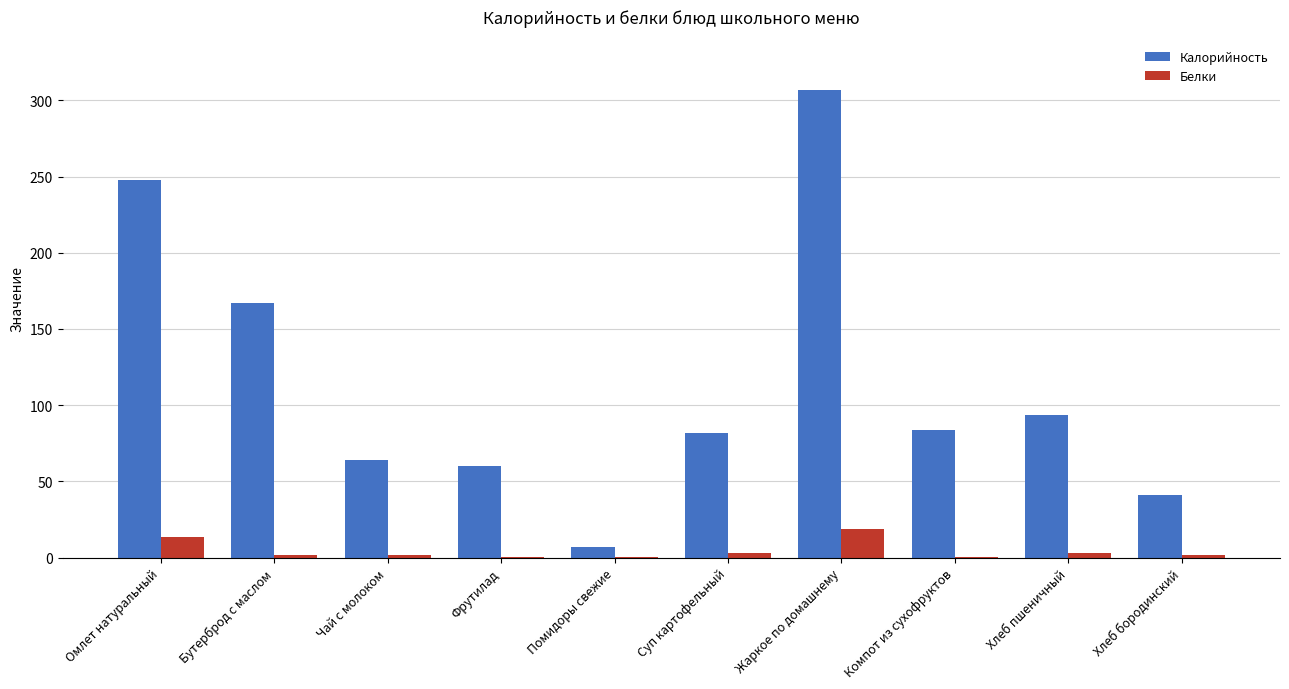

At which category is the sum across all series the highest?

Жаркое по домашнему